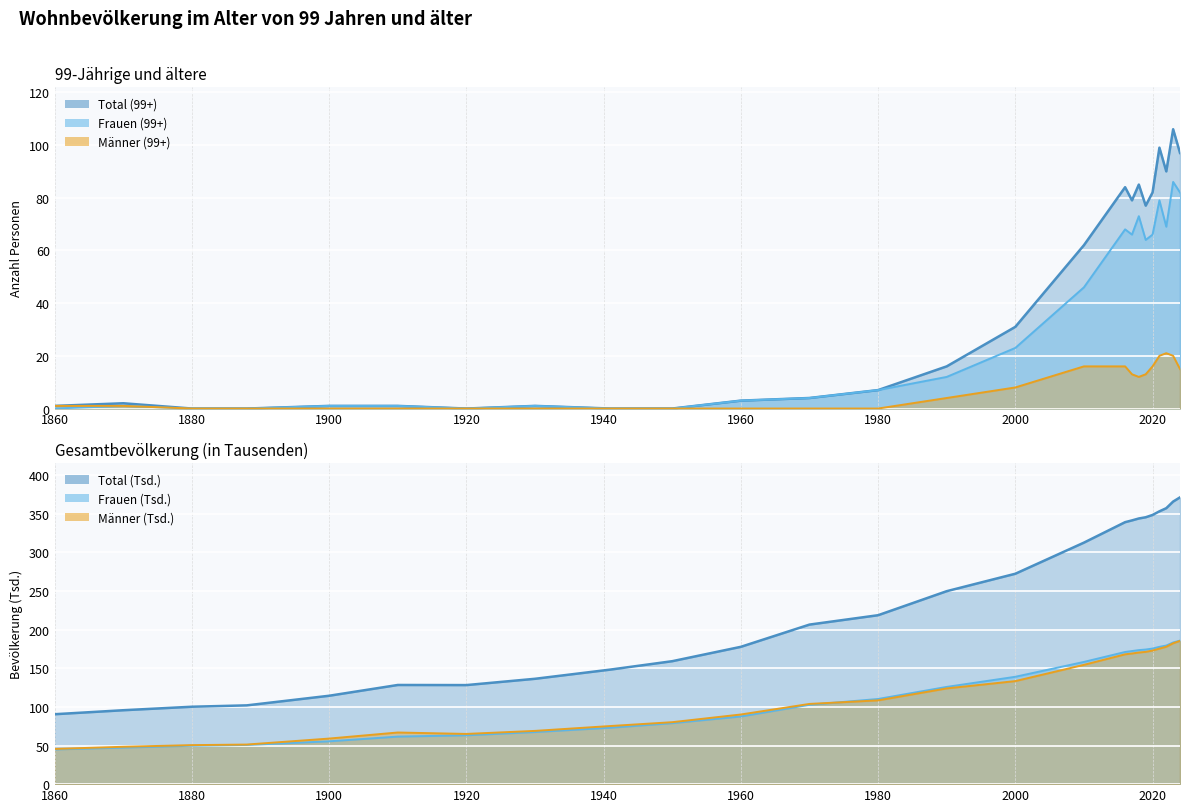

Which category has the lowest value in the Männer (99+) series?

1880